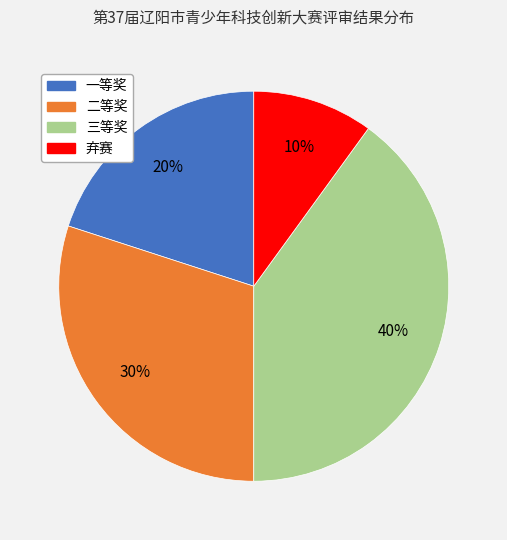

Rank the categories by value from highest to lowest.

三等奖, 二等奖, 一等奖, 弃赛